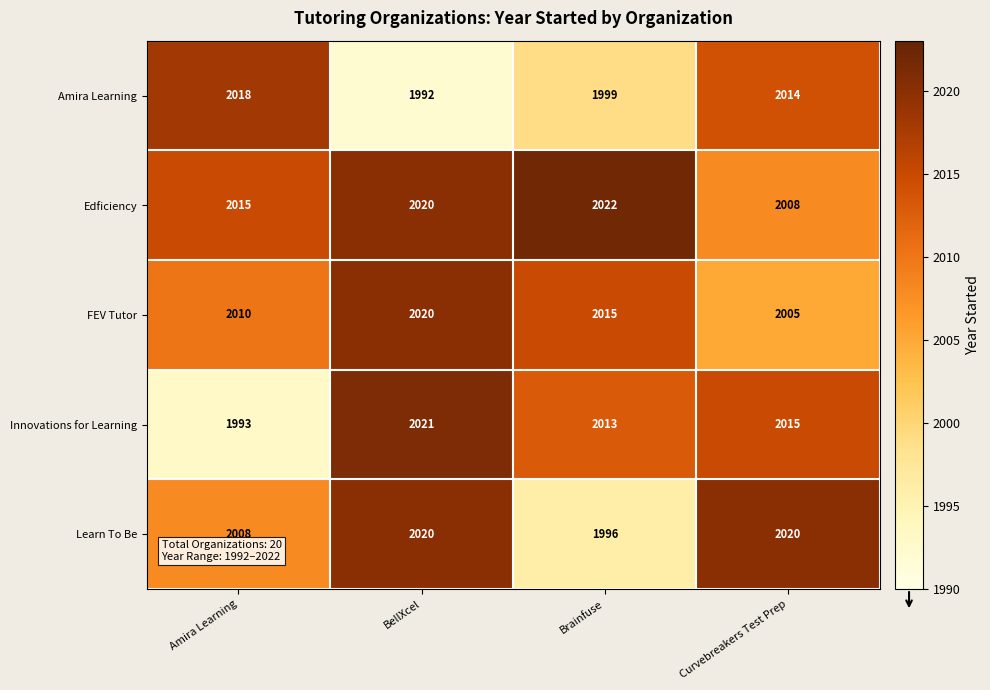

At which label does Amira Learning reach its peak?

Amira Learning